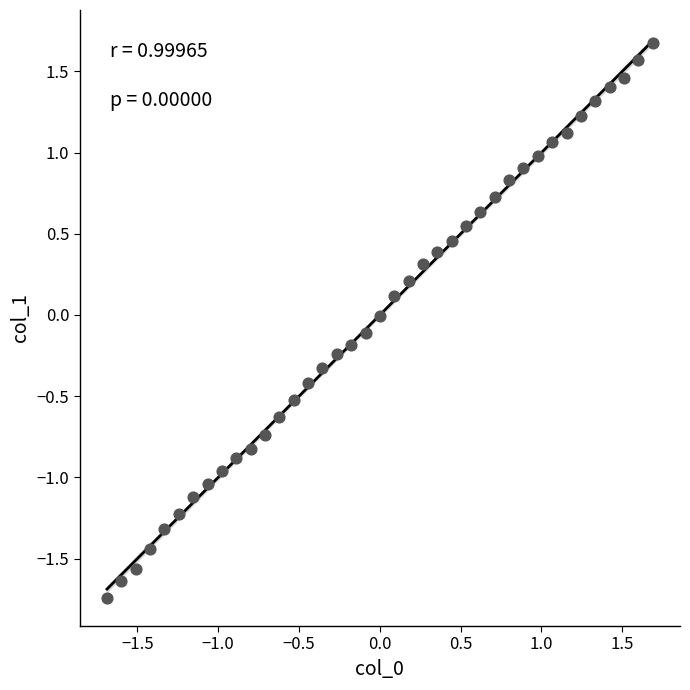

What is the range of Y values (max minus min)?

3.4